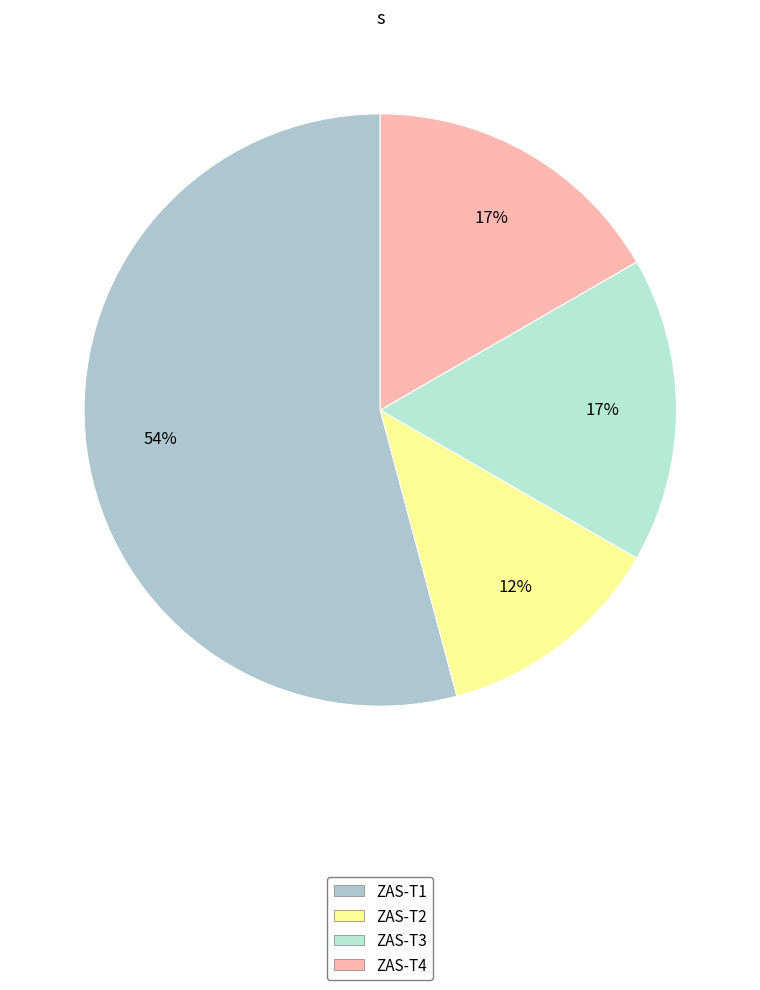

How many slices are in this pie chart?

4